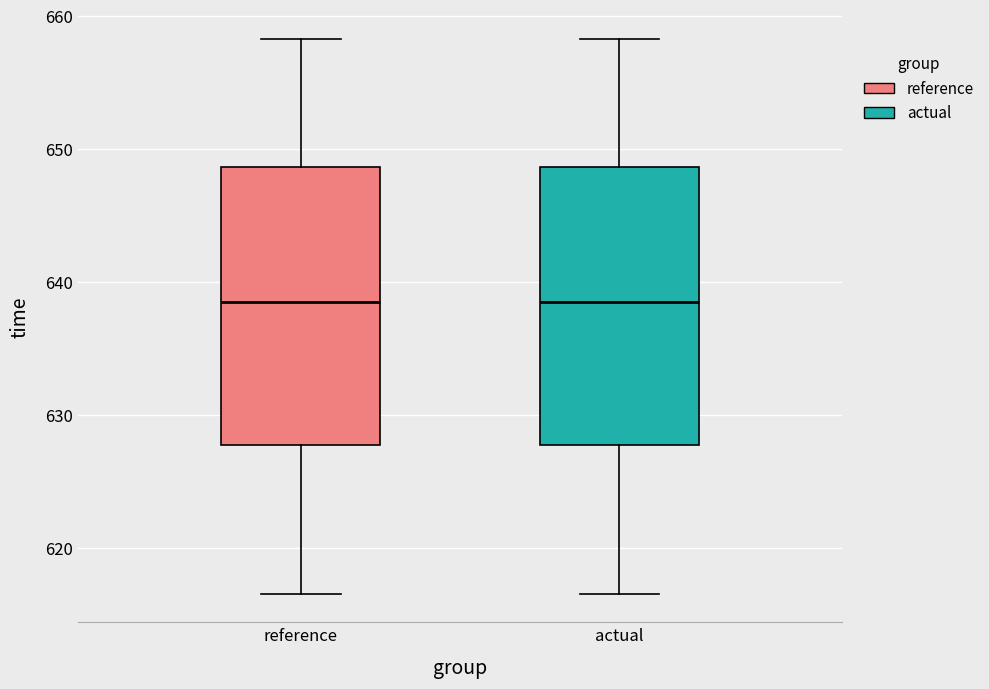

Where is the lower edge of the box for actual on the y-axis? The values are not printed on the chart, so give them approximately, as read against the axis.

628